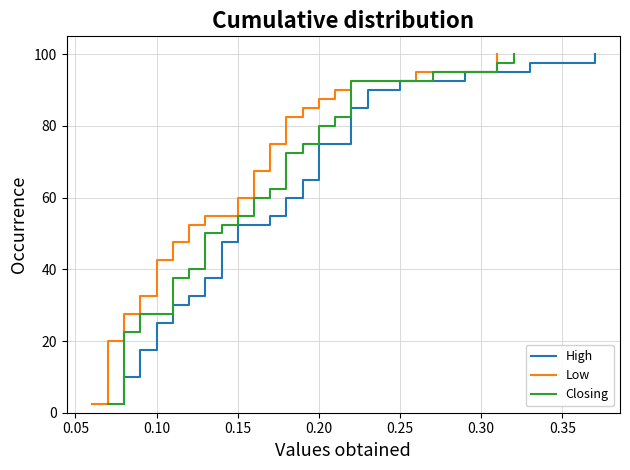

What is the difference between the maximum and minimum values in the High series?

97.5